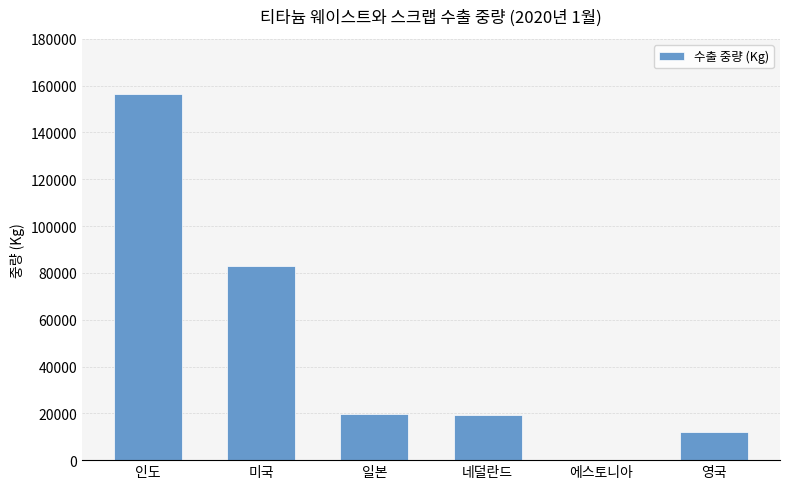

How many positive values are there?

5